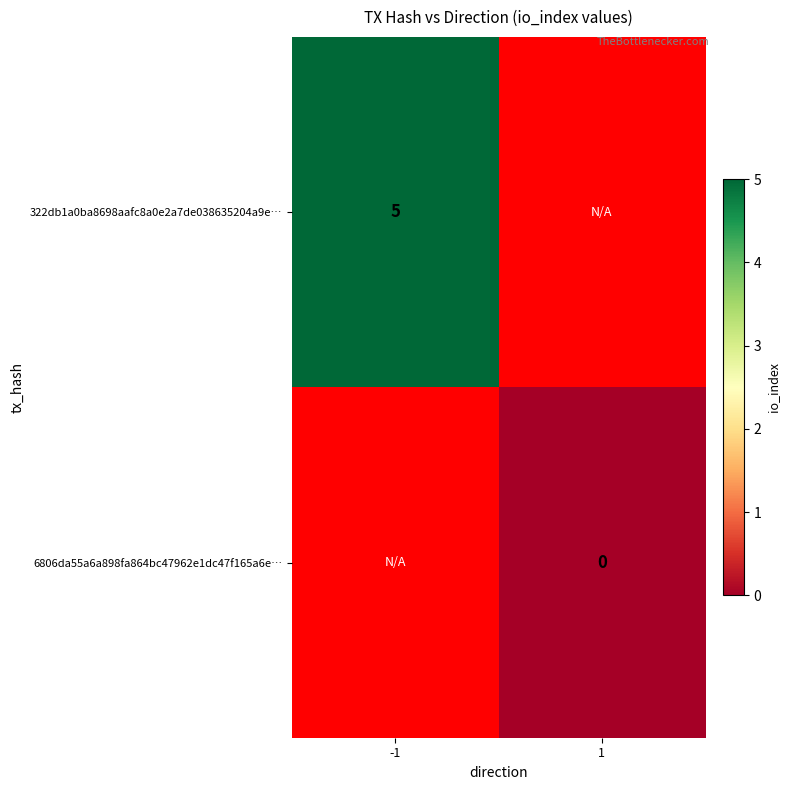

Is it true that 322db1a0ba8698aafc8a0e2a7de038635204a9e… equals 7 at -1?

False